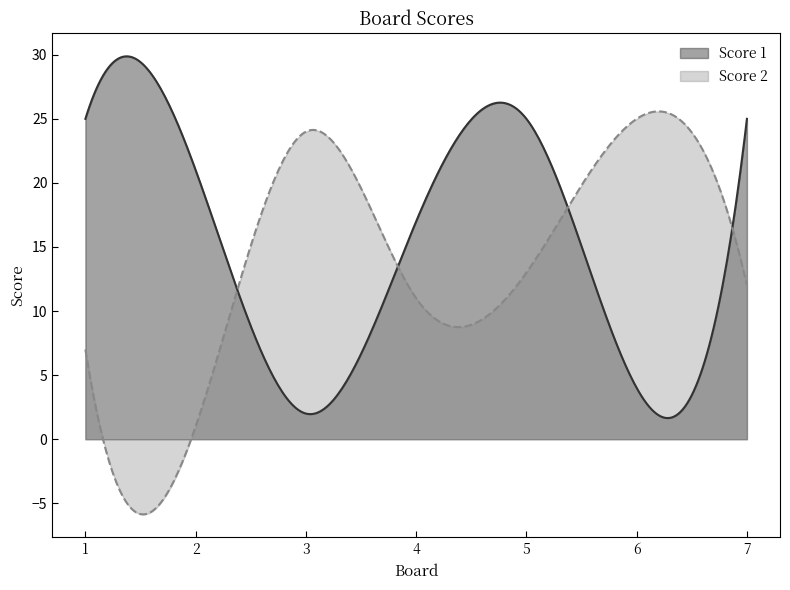

List the series in order of their overall mean, highest first.

Score 1, Score 2